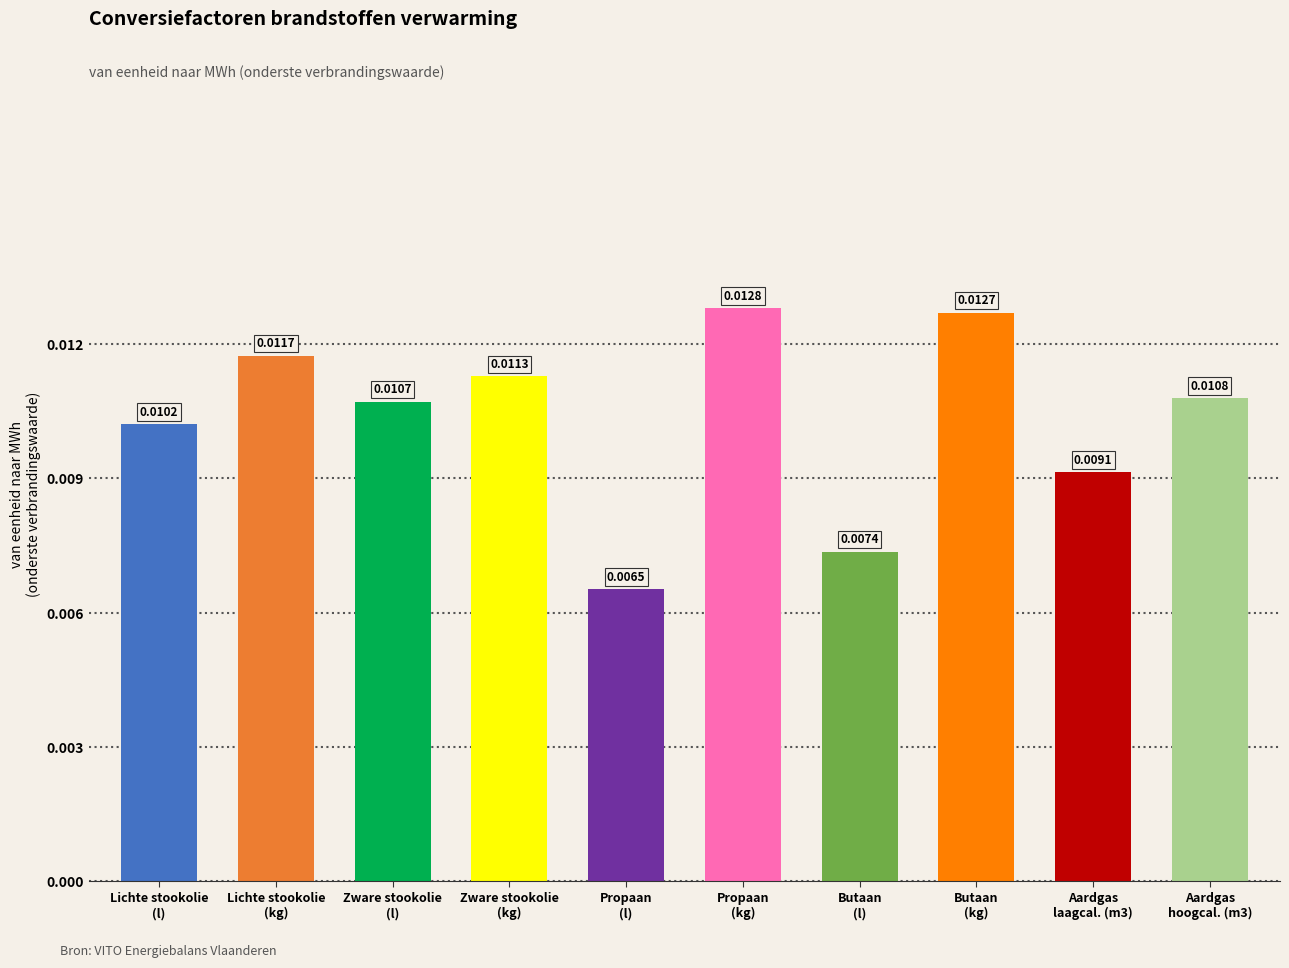

List the labels in order of value, smallest first.

Propaan
(l), Butaan
(l), Aardgas
laagcal. (m3), Lichte stookolie
(l), Zware stookolie
(l), Aardgas
hoogcal. (m3), Zware stookolie
(kg), Lichte stookolie
(kg), Butaan
(kg), Propaan
(kg)